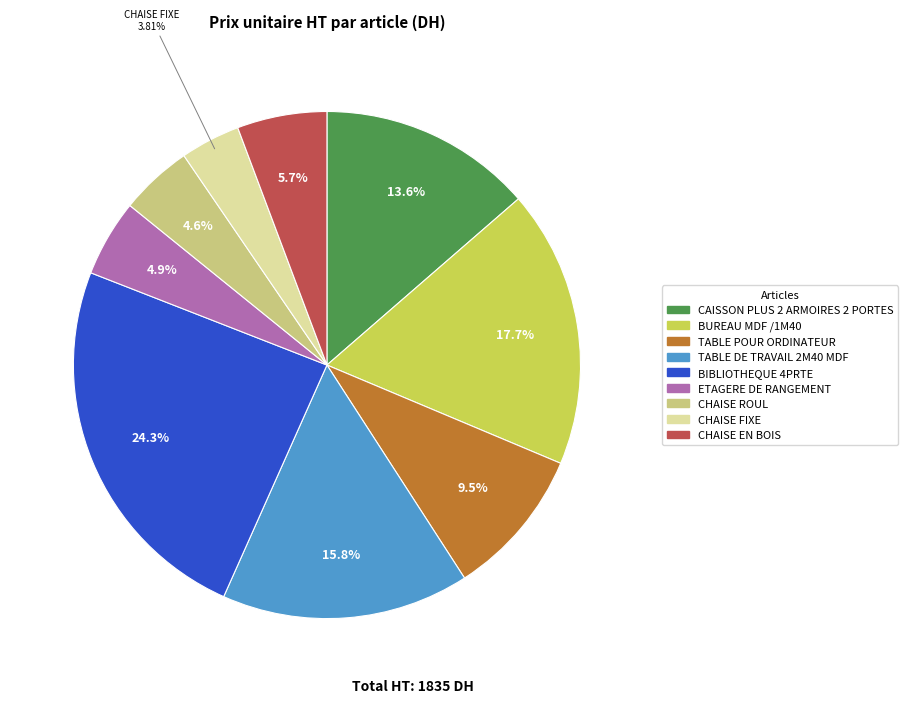

Is there a majority slice in this chart?

No